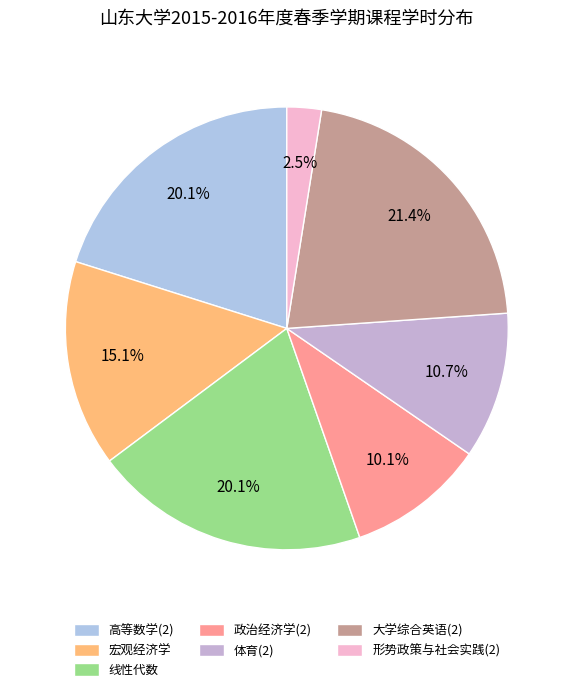

Is it true that 形势政策与社会实践(2) is 1% of the pie?

False